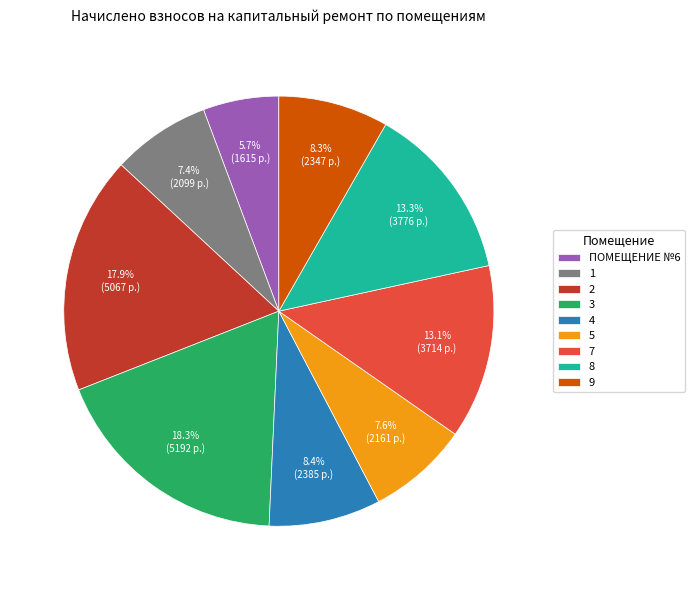

What is the ratio of the value at 9 to the value at 3?

0.5